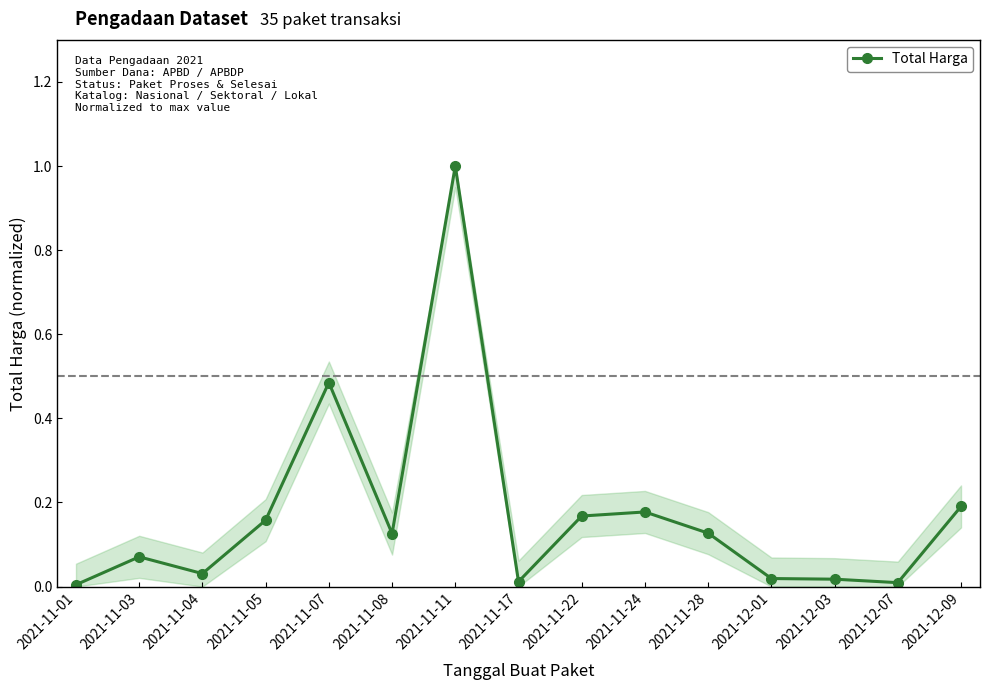

At which category does the chart reach its peak across all series?

2021-11-11